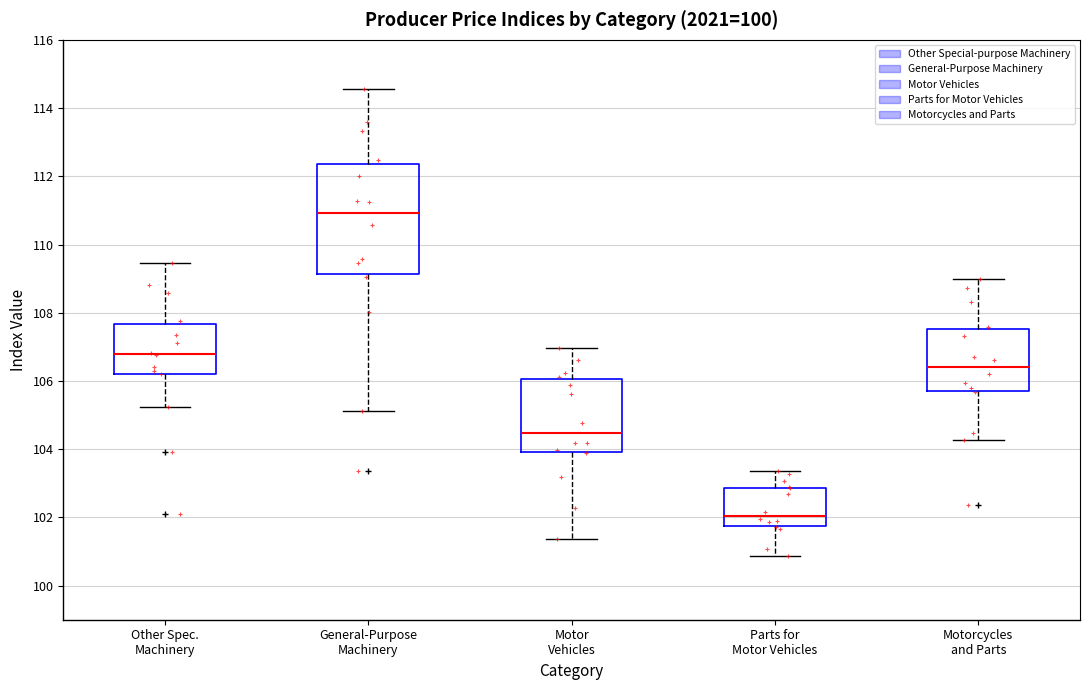

Which box's median line is the highest?

General-Purpose Machinery